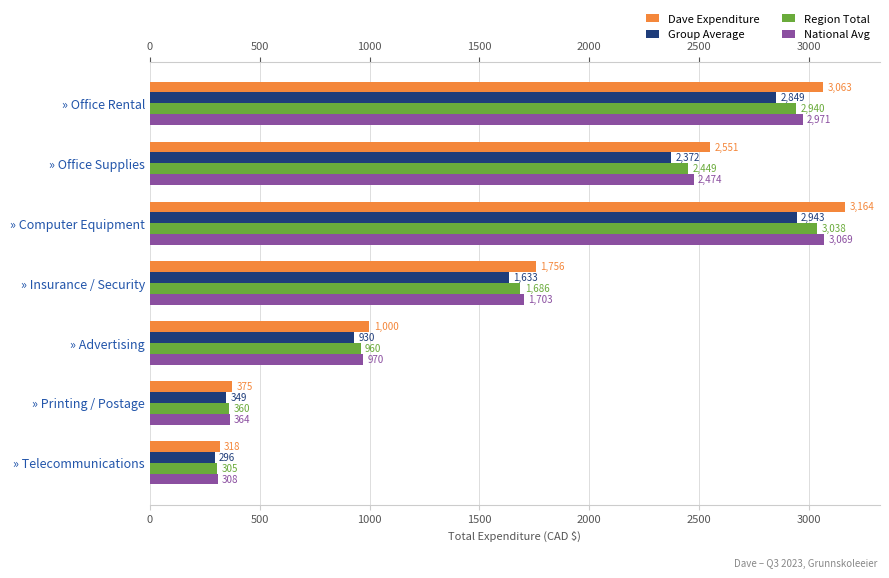

Reading left to right, list all the values displayed in this chart.

Dave Expenditure: 3063.0	2550.6	3164.3	1756.2	999.7	374.8	318.0
Group Average: 2848.6	2372.0	2942.8	1633.2	929.7	348.6	295.8
Region Total: 2940.5	2448.6	3037.8	1685.9	959.7	359.8	305.3
National Avg: 2971.1	2474.1	3069.4	1703.5	969.7	363.6	308.5